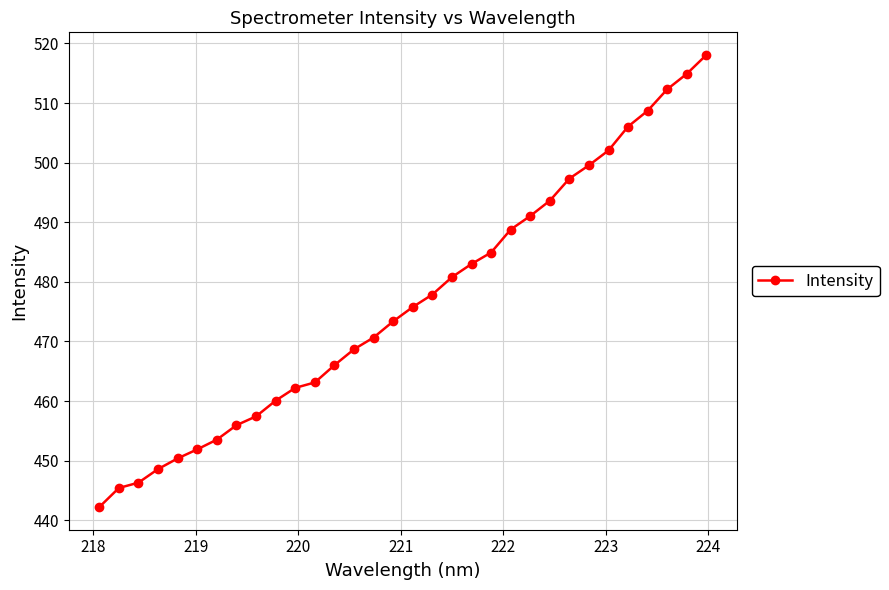

True or false: there are more than 2 points higher than both neighbors.

False